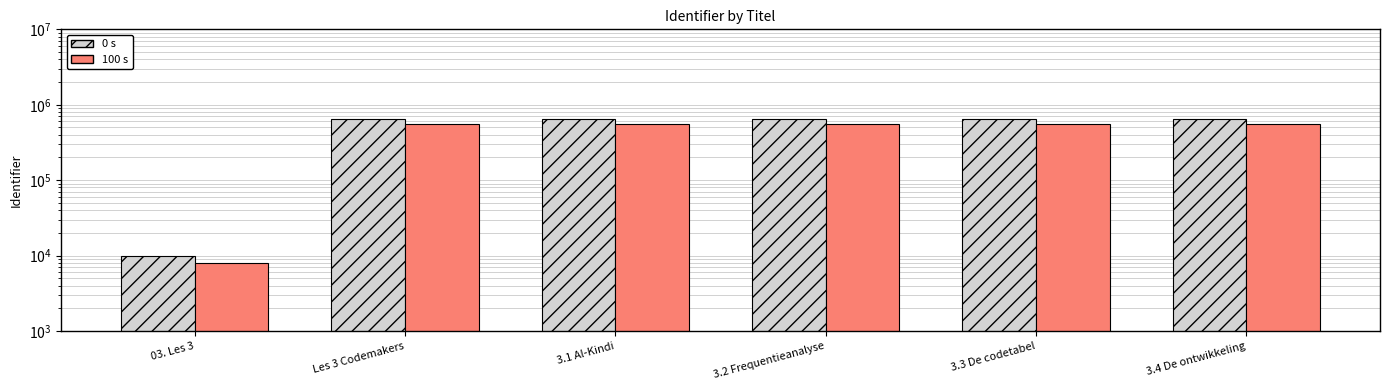

What position from the left is 3.2 Frequentieanalyse?

4